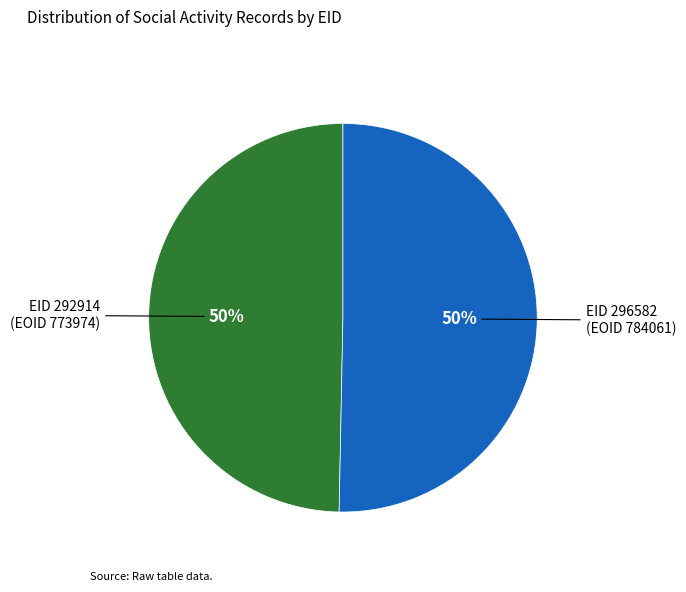

To the nearest percent, what is the average slice percentage?

50%